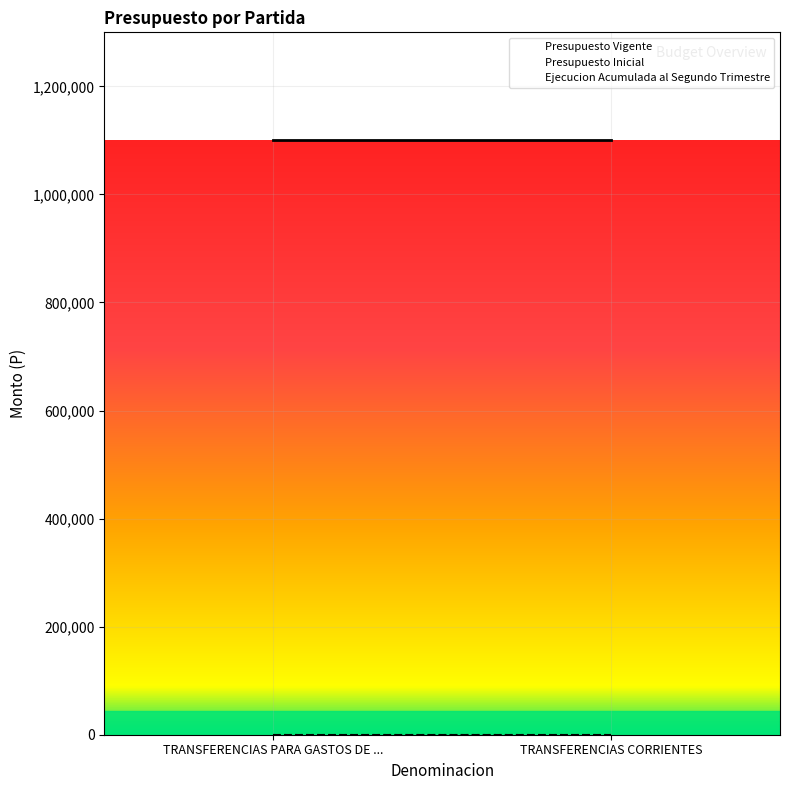

What position from the left is TRANSFERENCIAS PARA GASTOS DE CAPITAL?

1